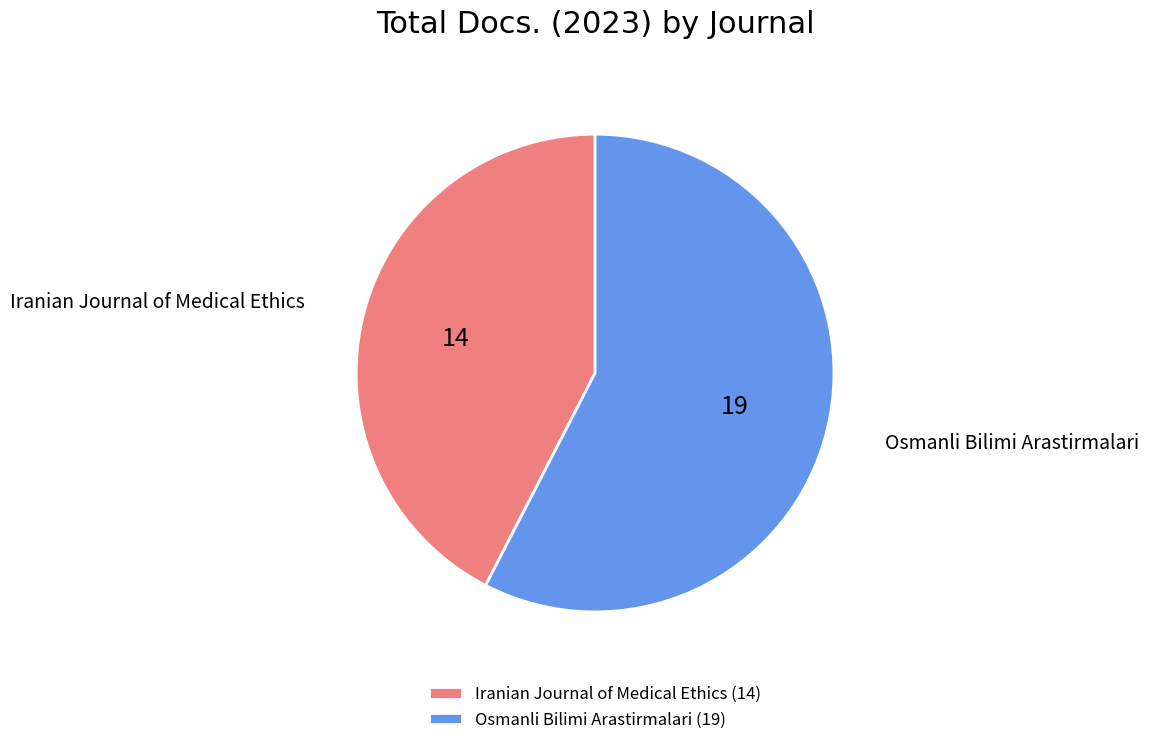

Combined, do Osmanli Bilimi Arastirmalari (19) and Iranian Journal of Medical Ethics (14) account for over 50%?

Yes